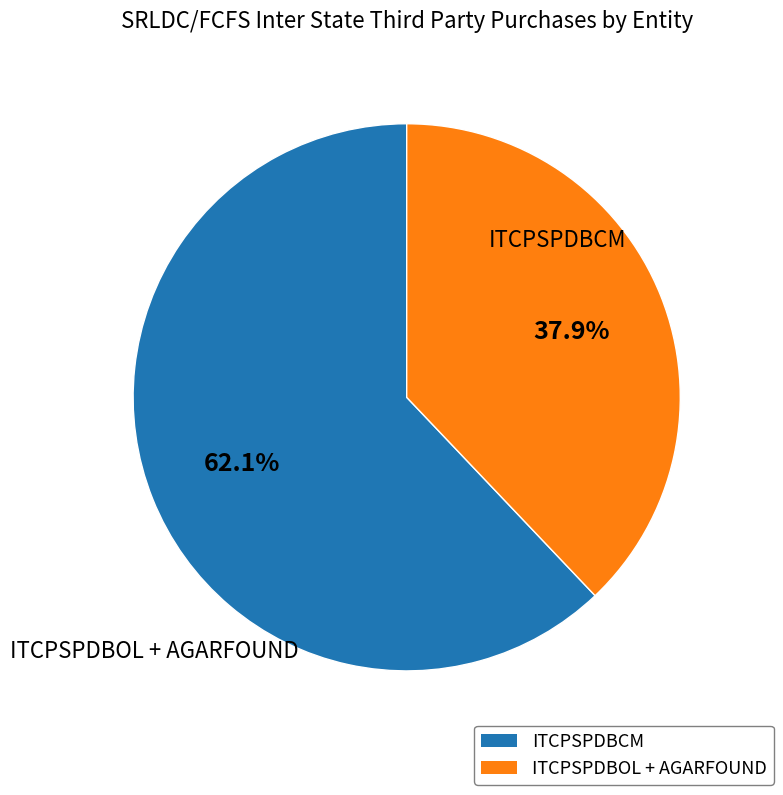

Is there a majority slice in this chart?

Yes